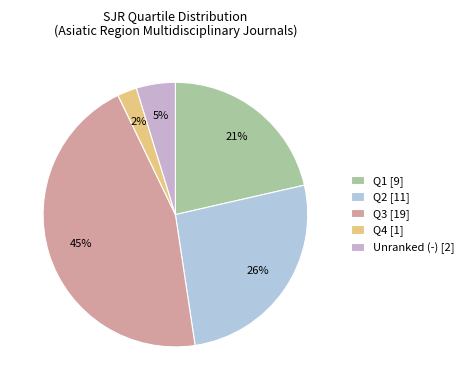

Is there any slice that represents more than half of the pie?

No